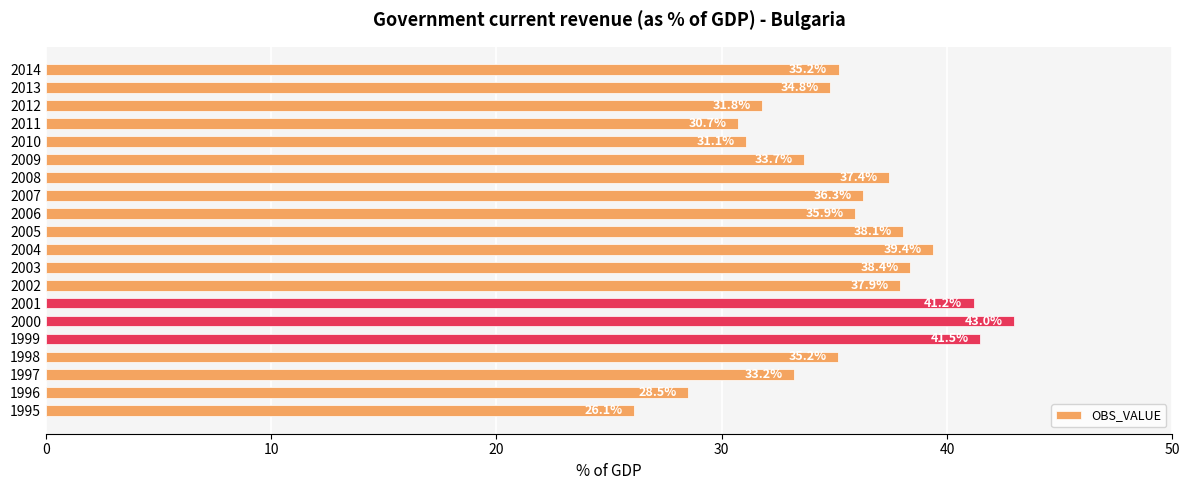

How many bars are there in total?

20